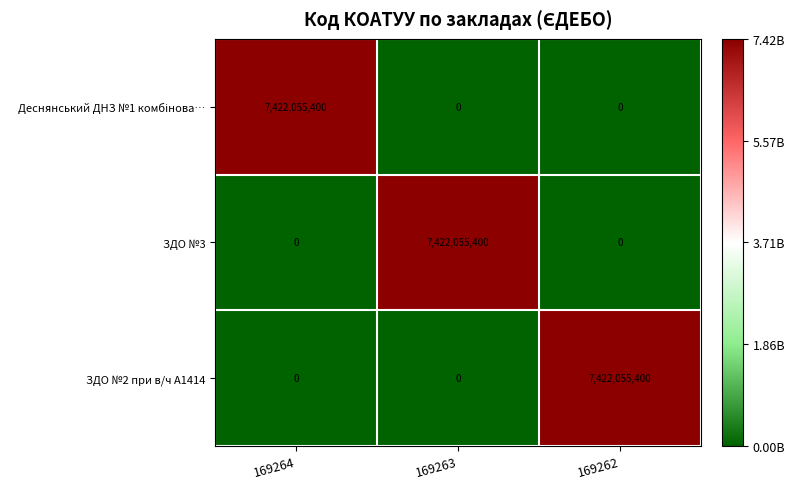

What is the maximum value shown in the chart?

7422055400